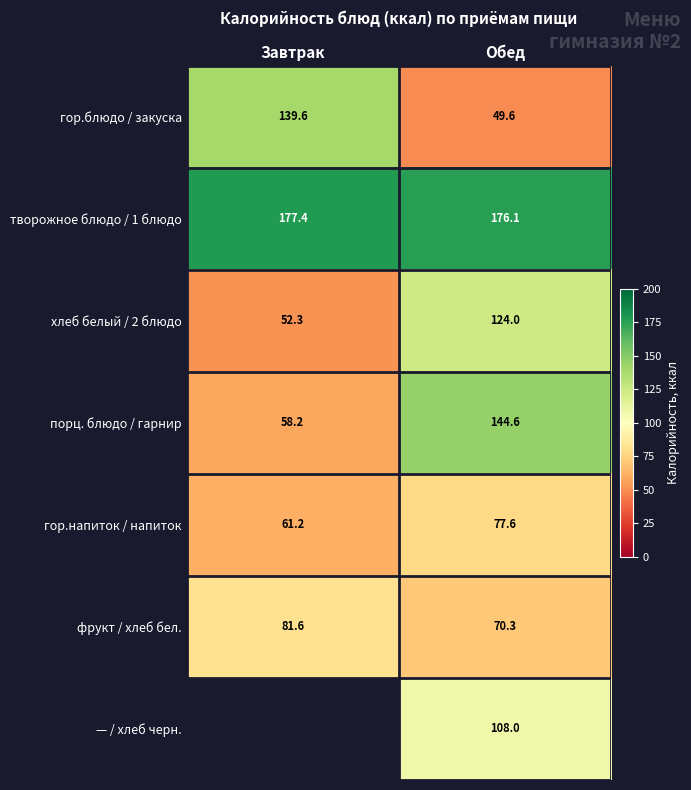

What is the highest value of the гор.блюдо / закуска series?

139.6